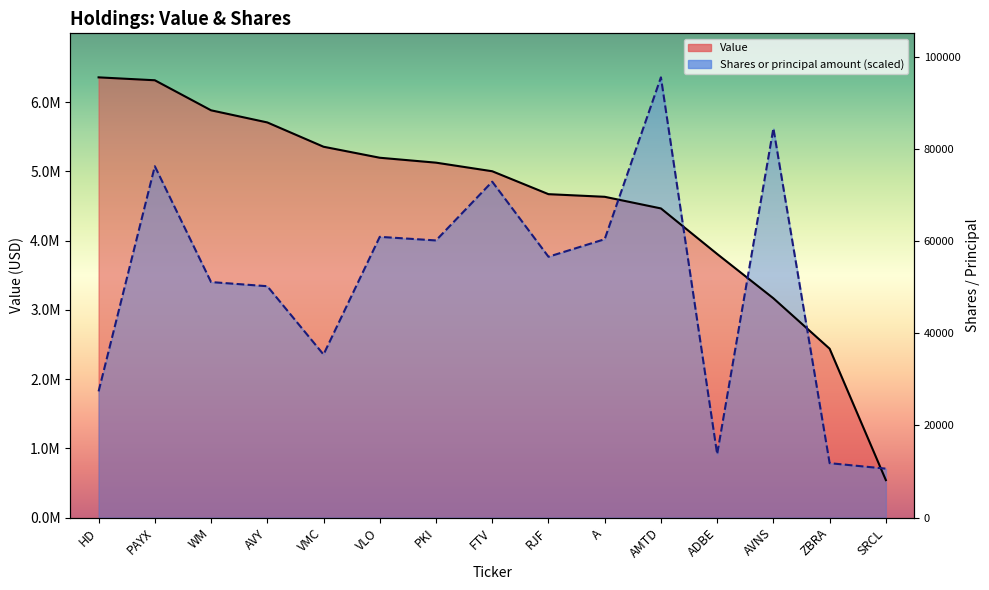

Which has a higher value, VLO or A?

VLO